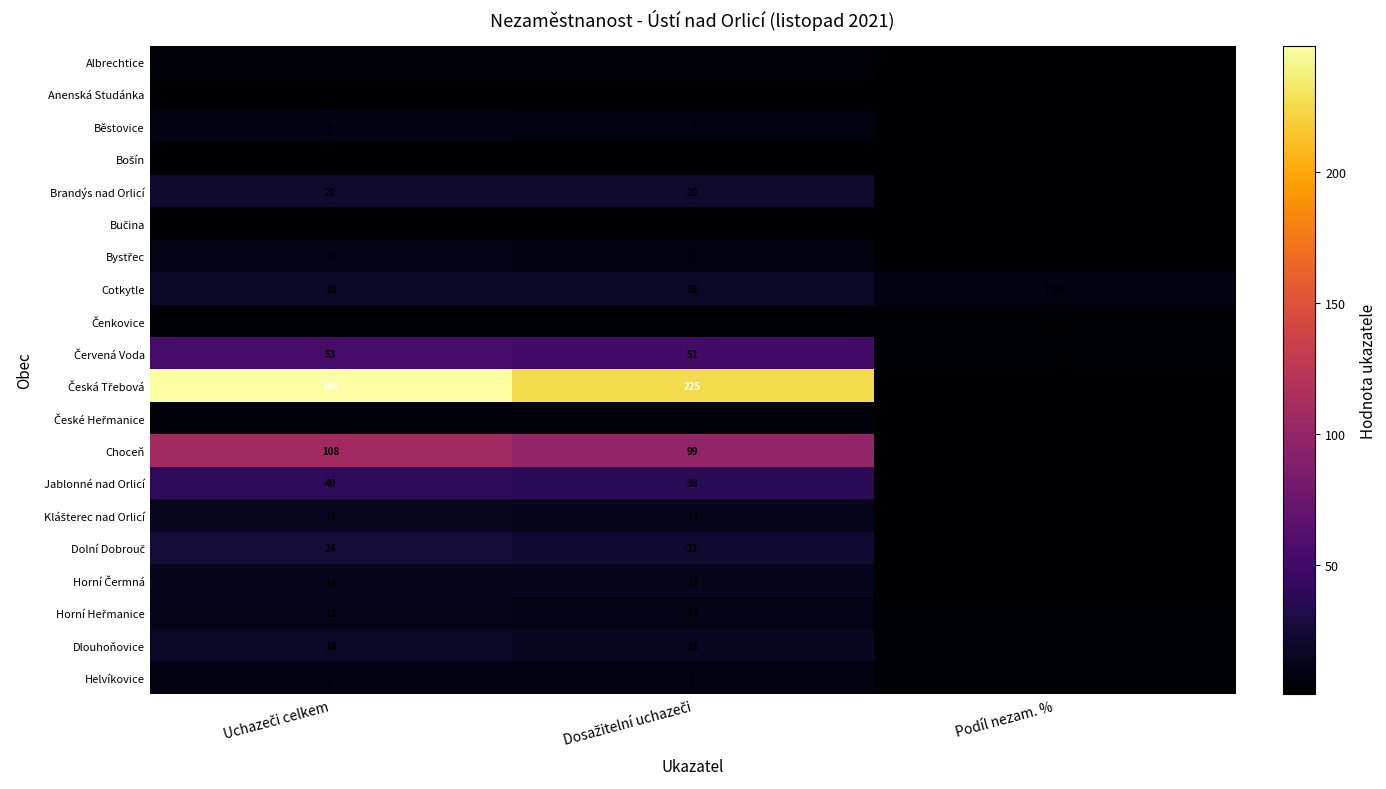

Which category has the lowest value across all series?

Podíl nezam. %